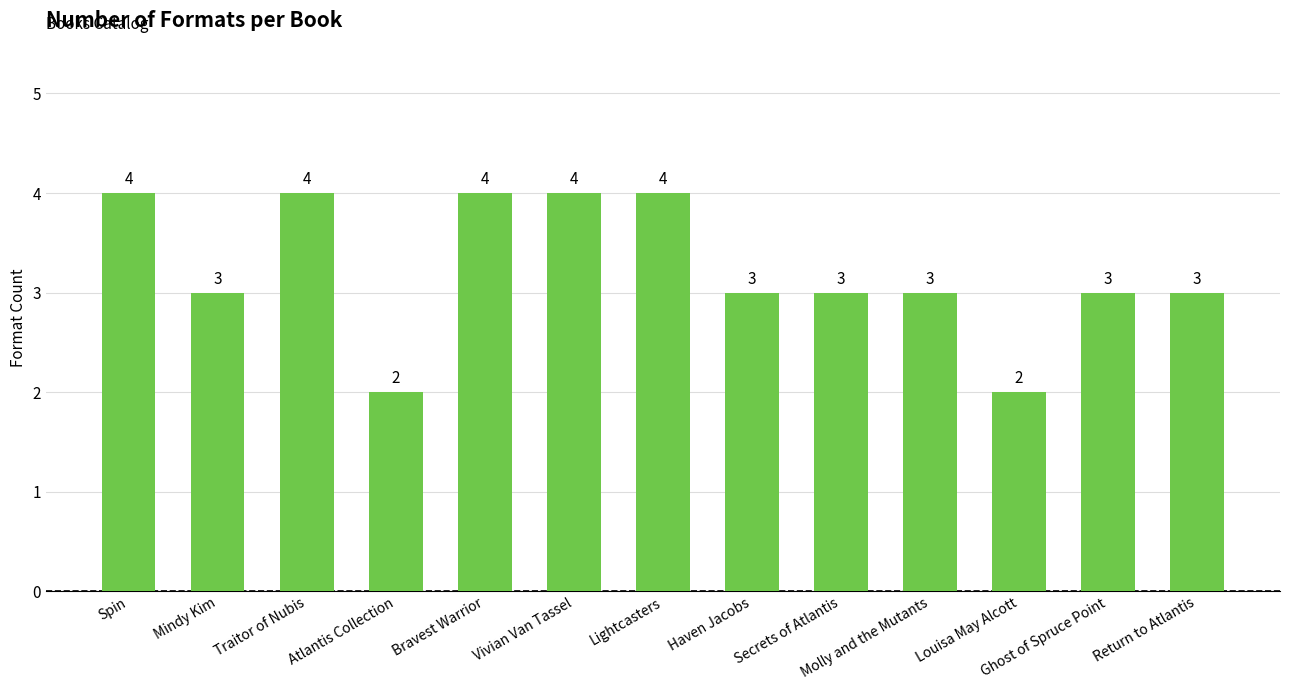

What is the sum of the values at Atlantis Collection and Secrets of Atlantis?

5